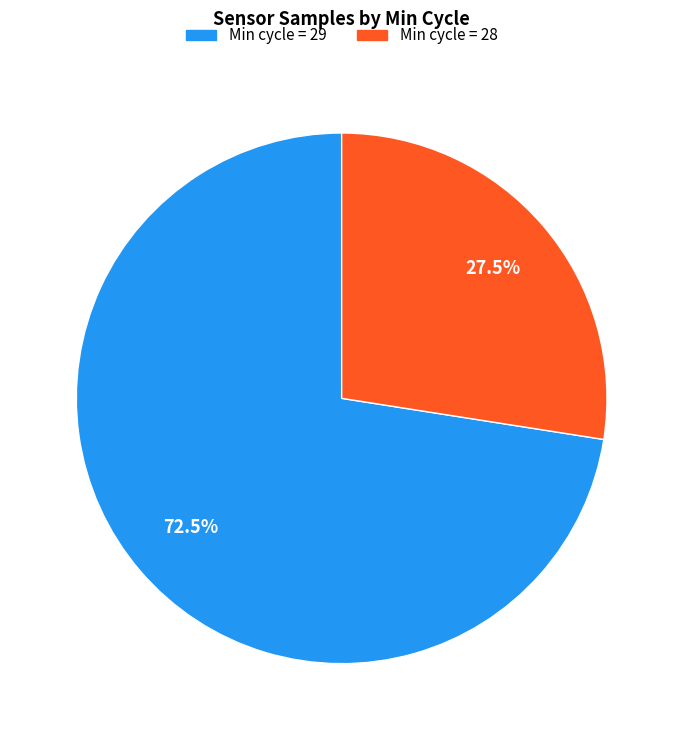

Combined, do Min cycle = 28 and Min cycle = 29 account for over 50%?

Yes